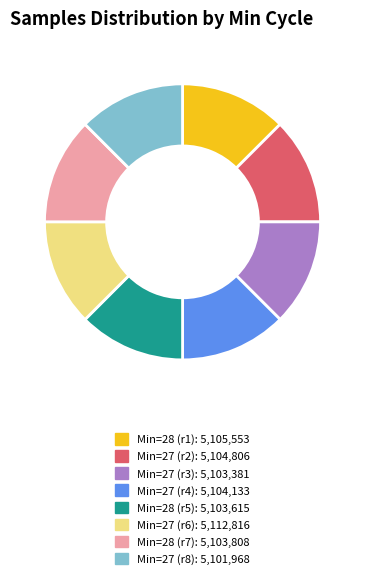

Is there any slice that represents more than half of the pie?

No